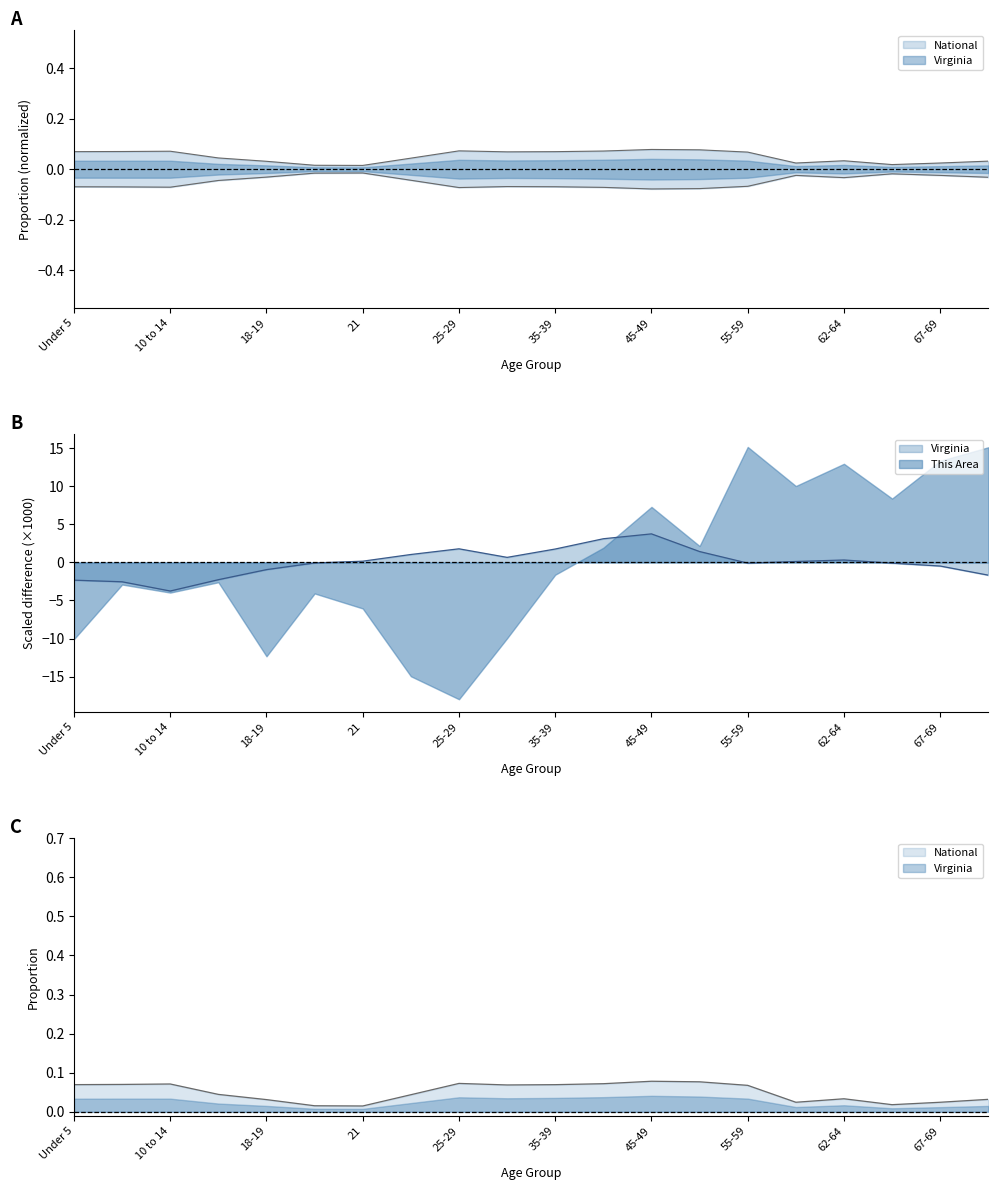

What is the maximum value shown in the chart?

0.1